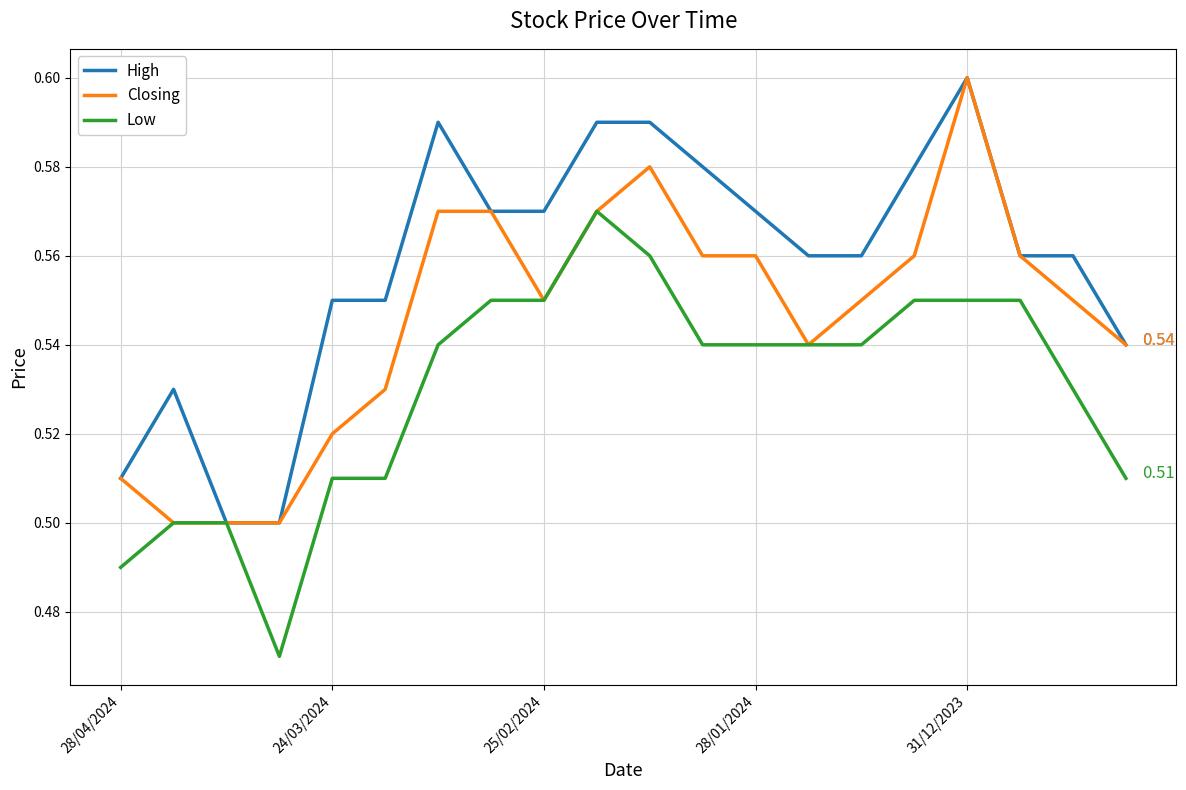

Which series has the largest total across all categories?

High